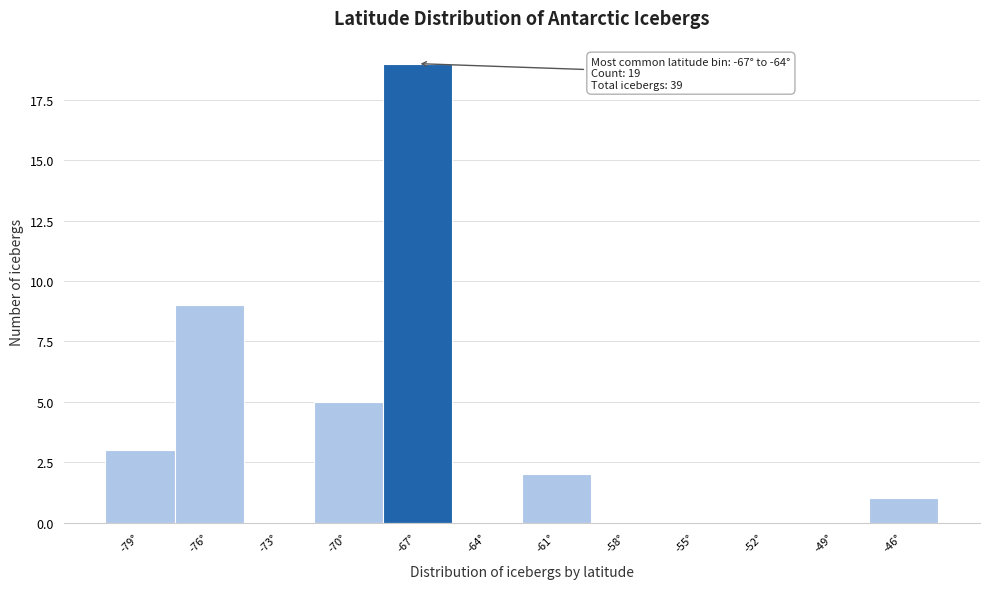

Reading left to right, transcribe all the data shown in this chart.

-79°=3	-76°=9	-73°=0	-70°=5	-67°=19	-64°=0	-61°=2	-58°=0	-55°=0	-52°=0	-49°=0	-46°=1